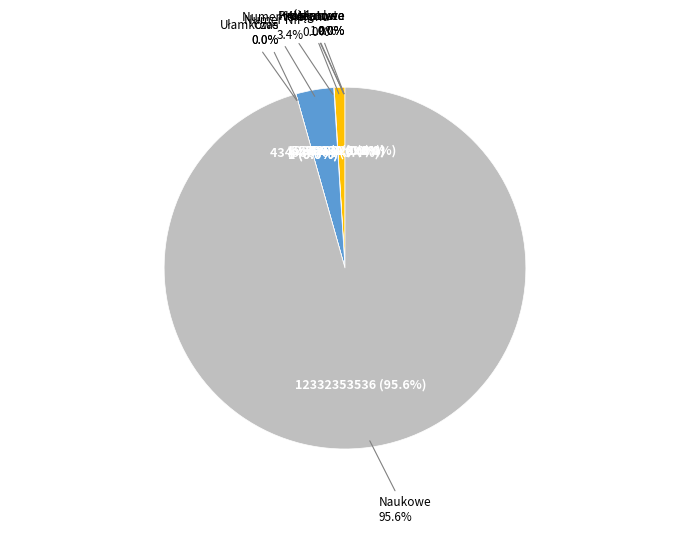

How many slices are in this pie chart?

9